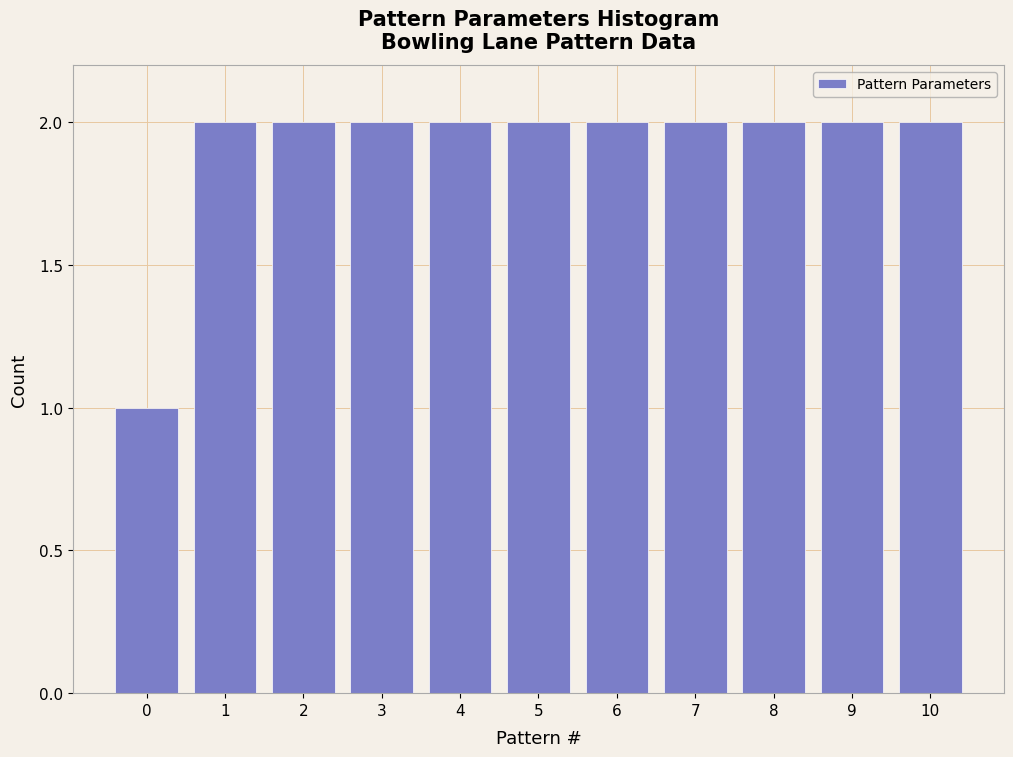

Reading right to left, transcribe all the data shown in this chart.

10=2	9=2	8=2	7=2	6=2	5=2	4=2	3=2	2=2	1=2	0=1